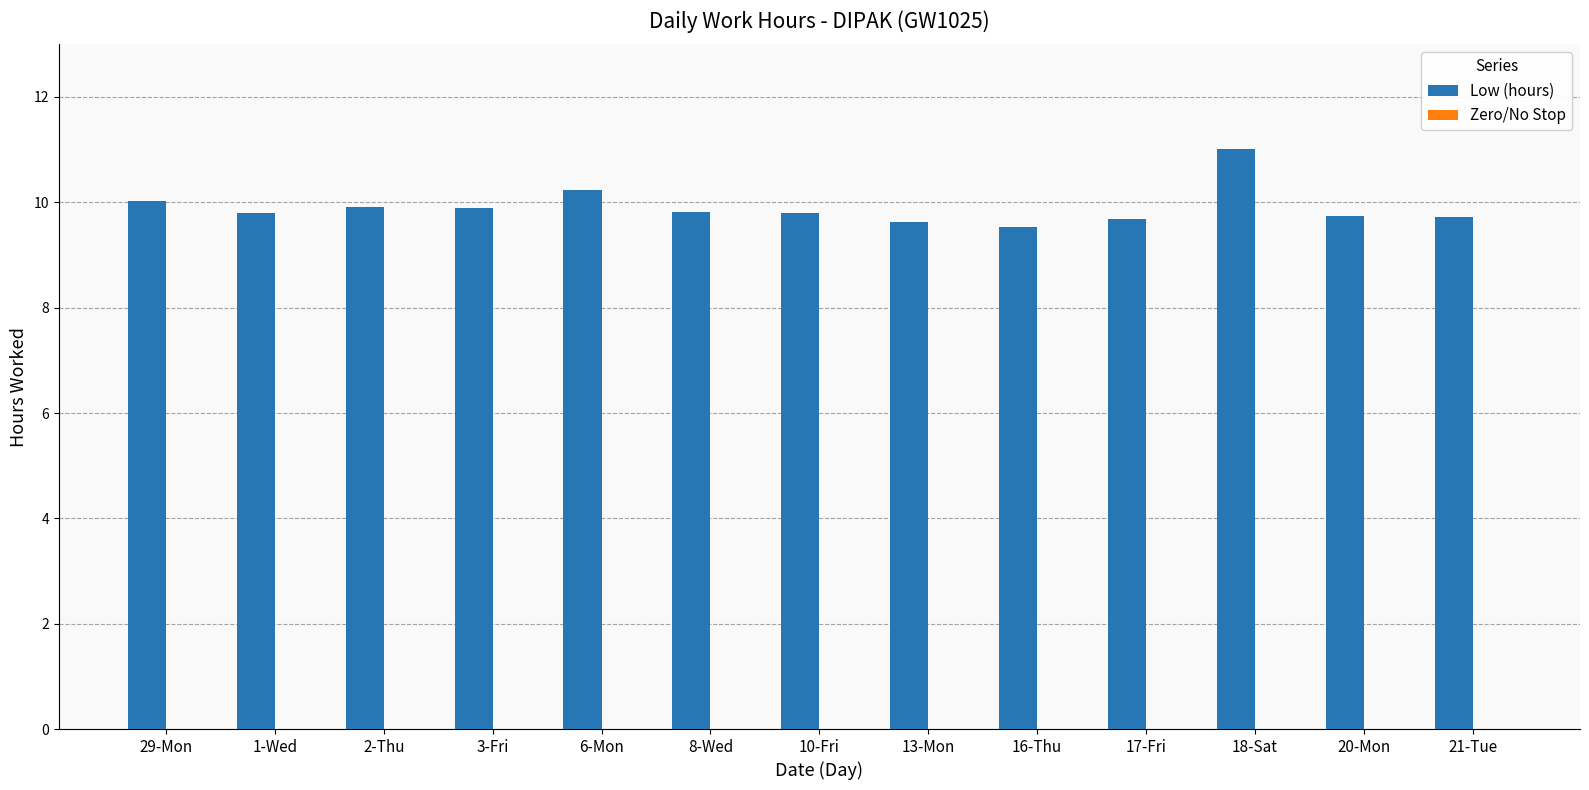

The value at 6-Mon is 14.0. True or false?

False